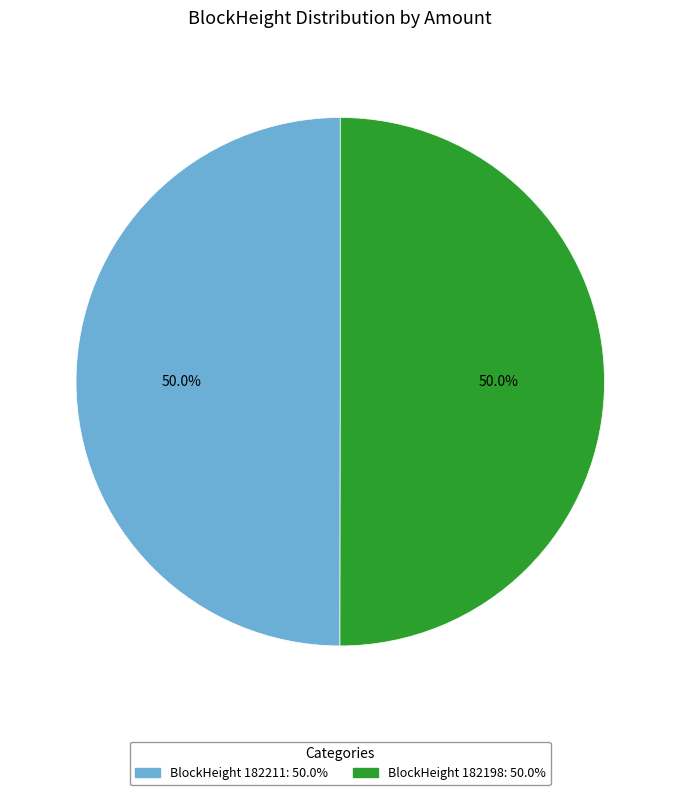

How many segments does this pie chart have?

2